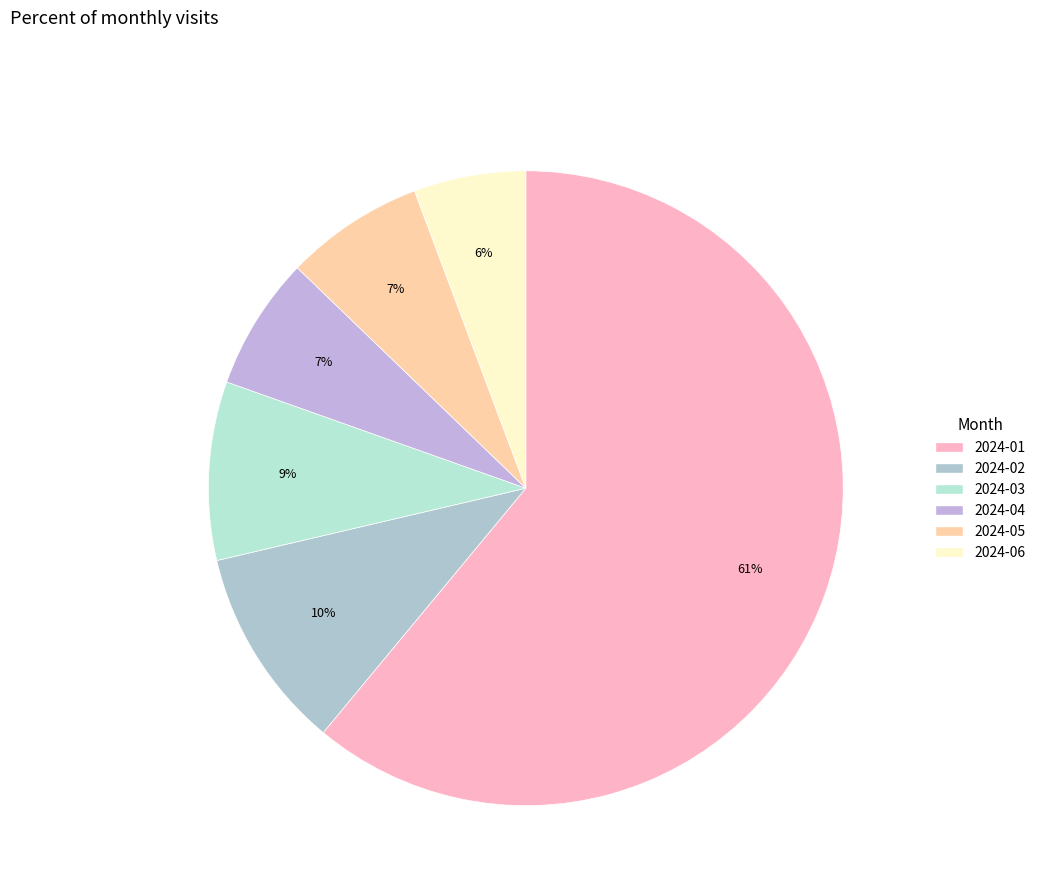

To the nearest percent, what portion does 2024-01 represent?

61%